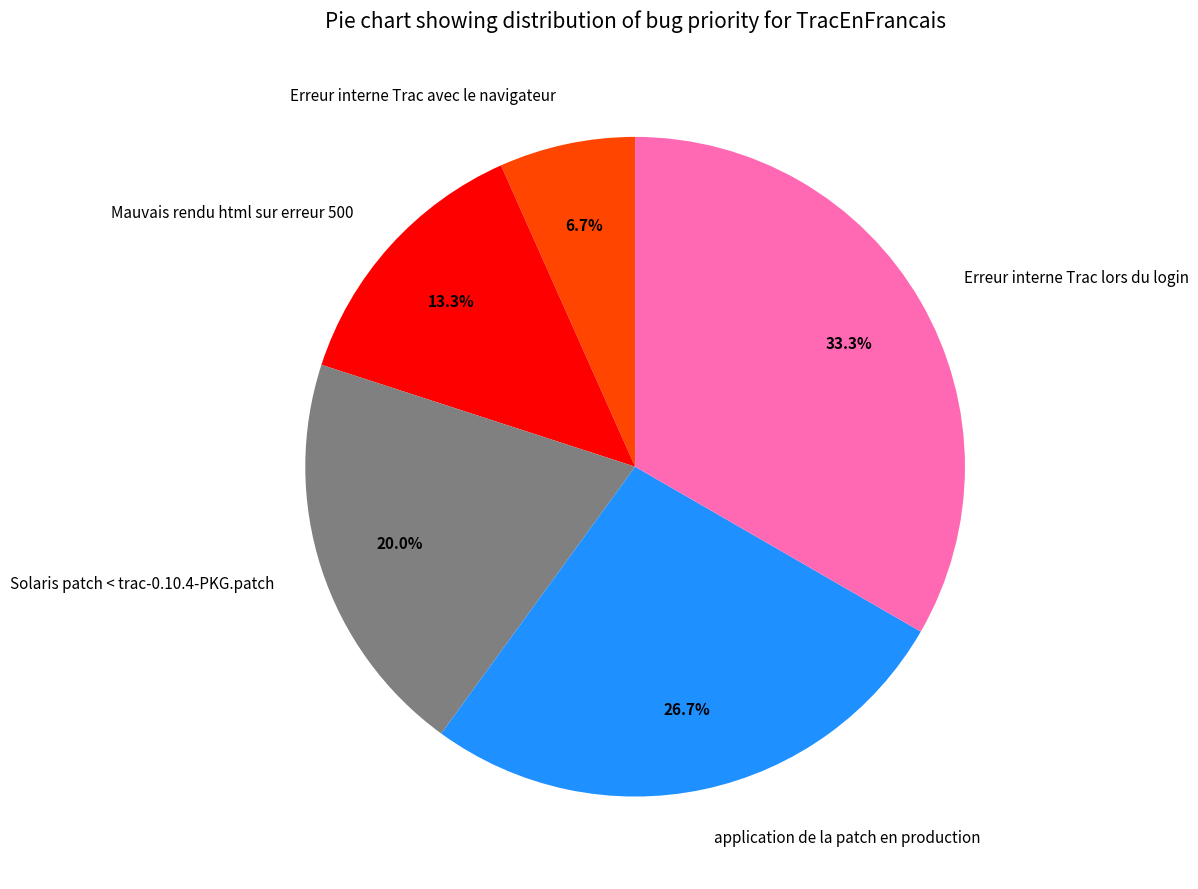

What percentage is the Mauvais rendu html sur erreur 500 slice, to the nearest percent?

13%